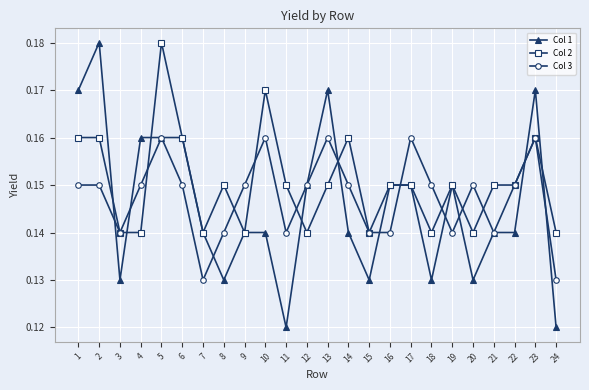

The value of Col 3 at 10 is 0.1. True or false?

False